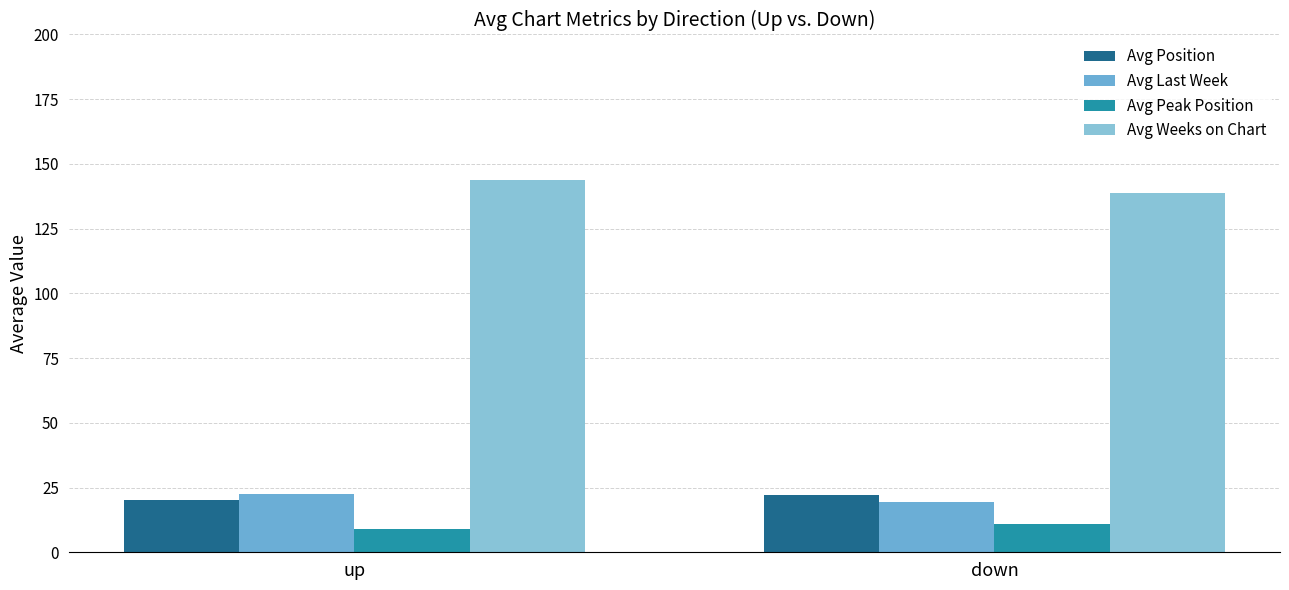

What is the total value across all series at up?

195.6